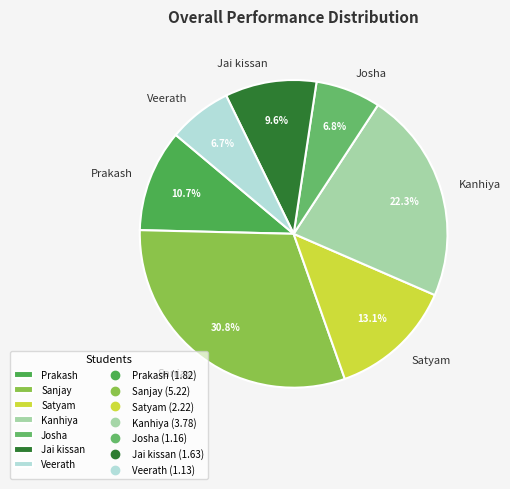

What is the ratio of the value at Jai kissan to the value at Veerath?

1.4